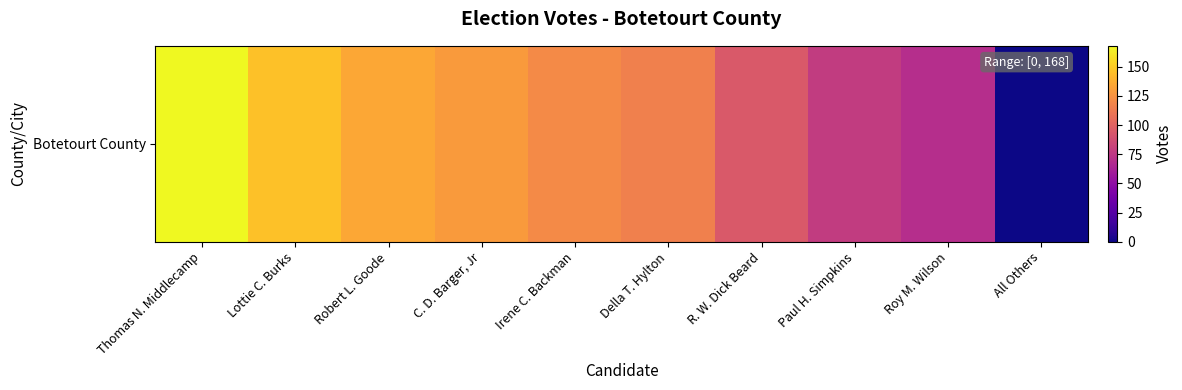

Which category has the highest value across all series?

Thomas N. Middlecamp